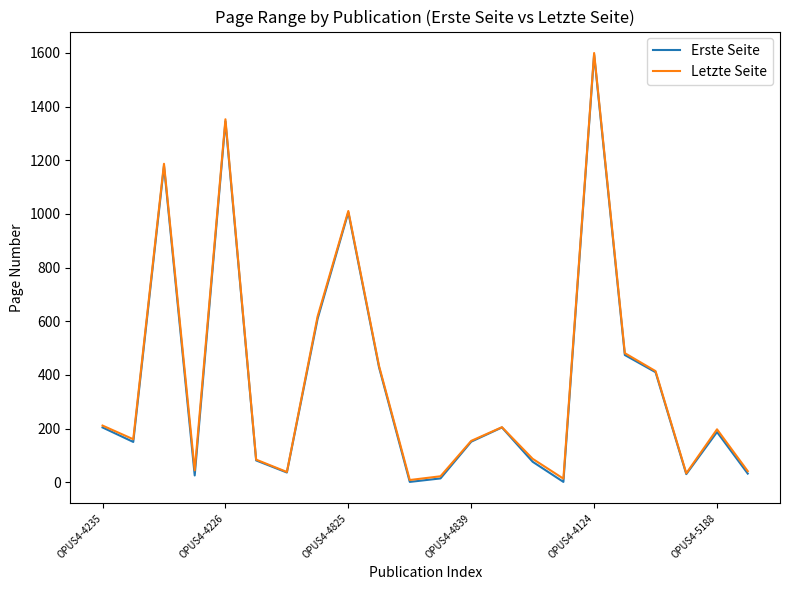

What is the greatest value displayed?

1600